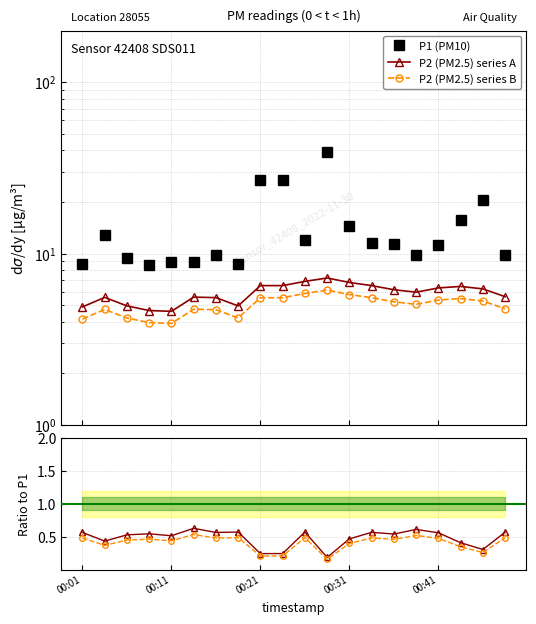

In P1 (PM10), how many points are higher than both neighbors (excluding endpoints)?

6